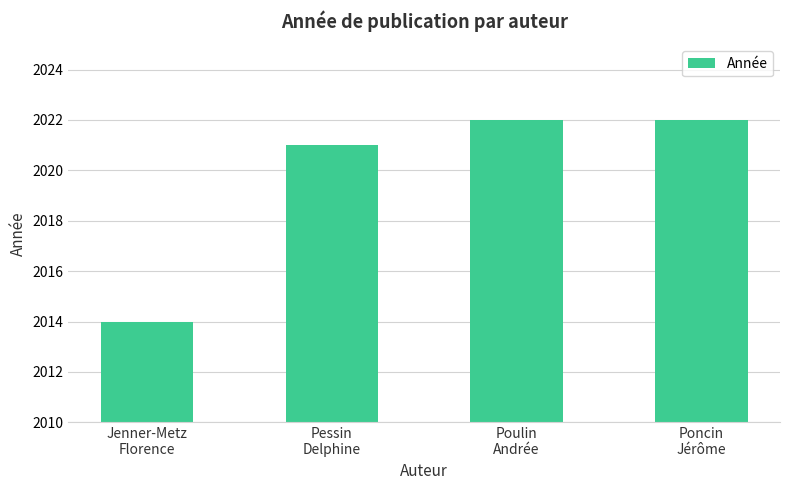

What is the sum of all values?

8079